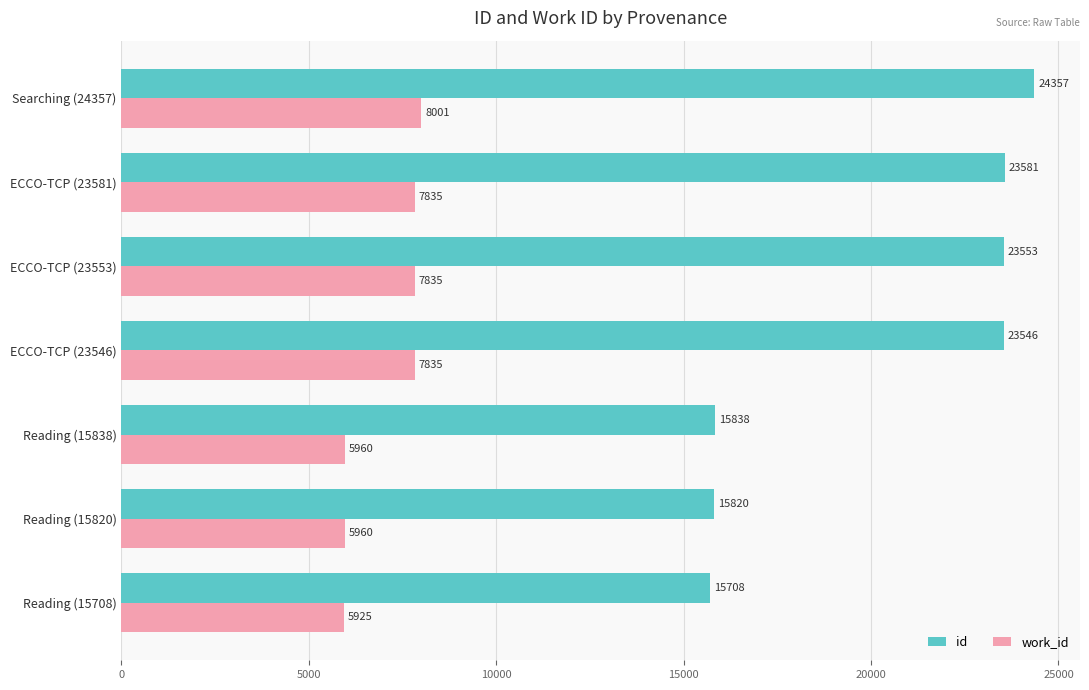

What is the average value of the id series?

20343